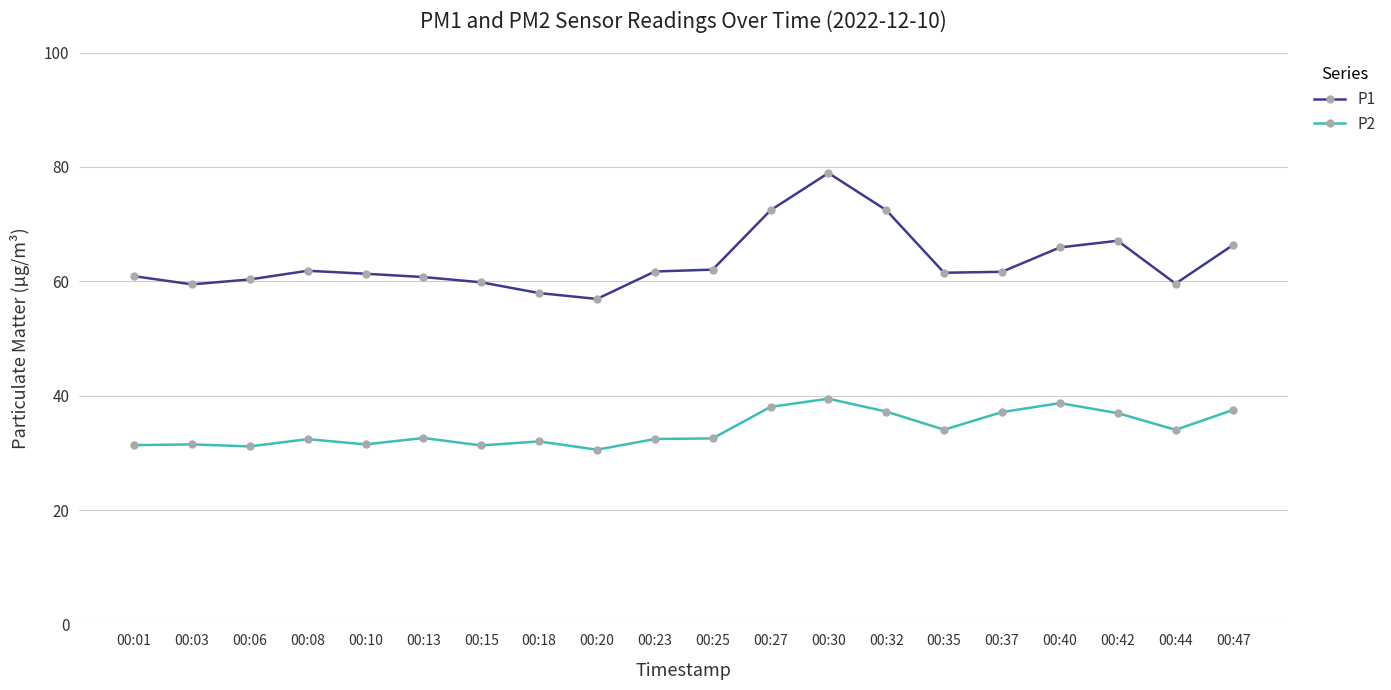

What is the highest value of the P1 series?

79.0